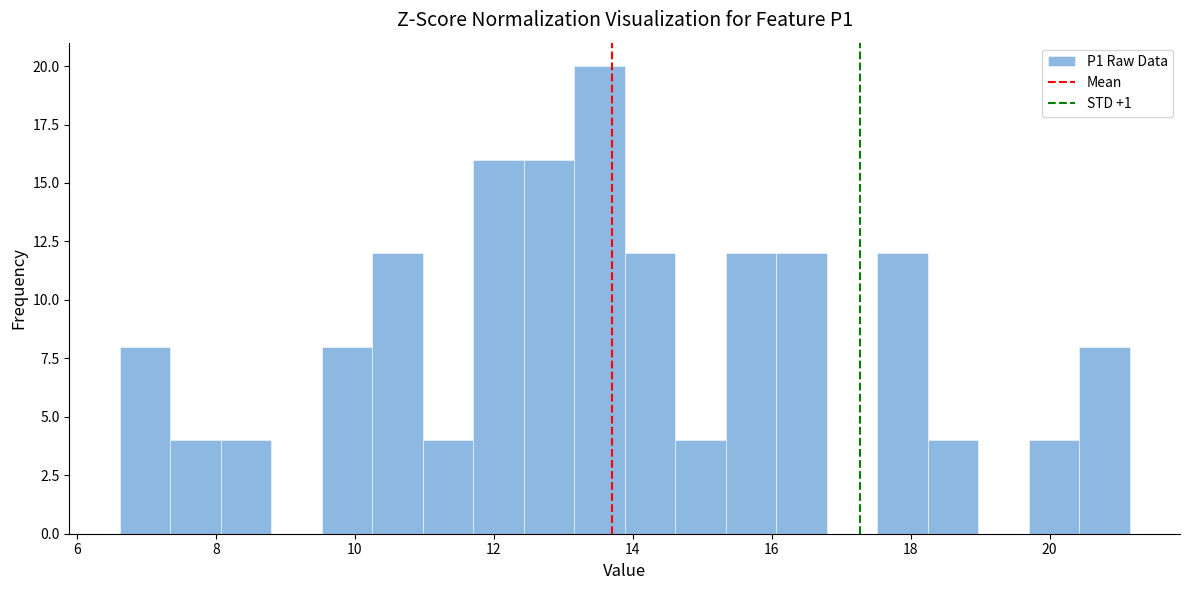

Around what value on the x-axis is the tallest bar? Give the approximate position of its centre, as read against the axis.

13.6